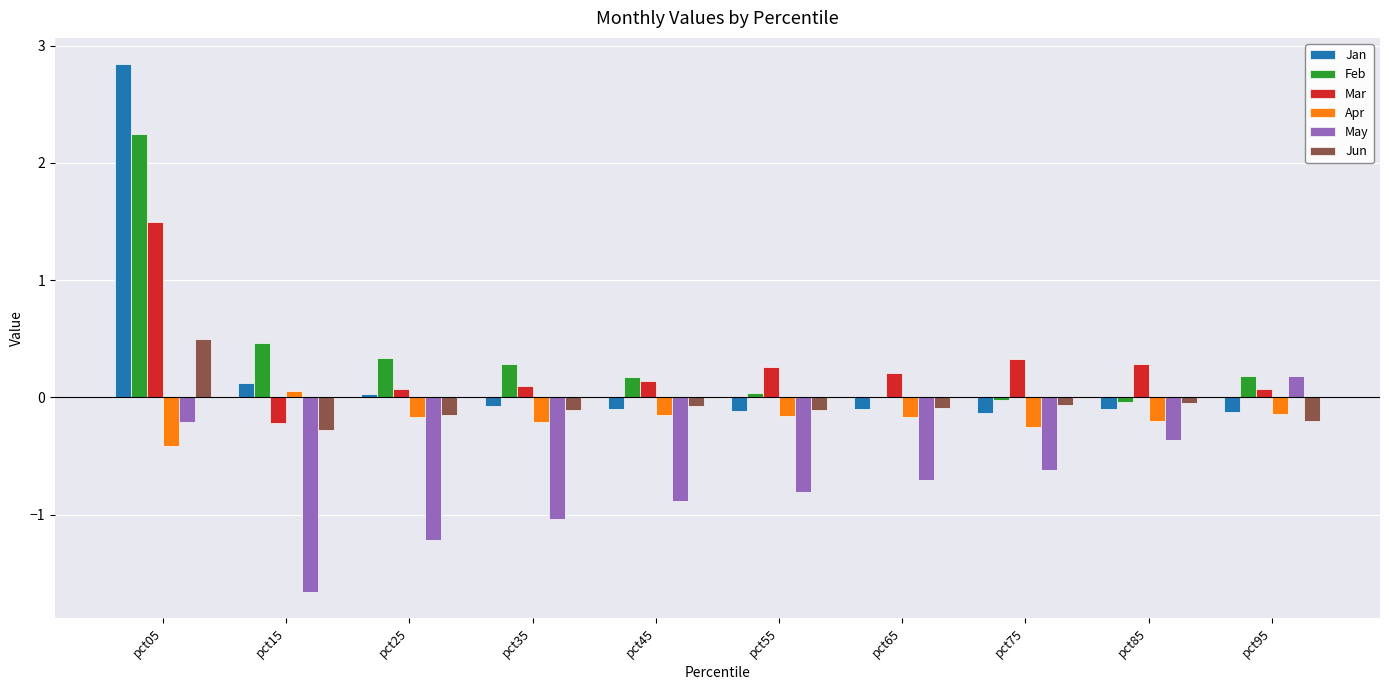

Which label corresponds to the largest value in the chart?

pct05